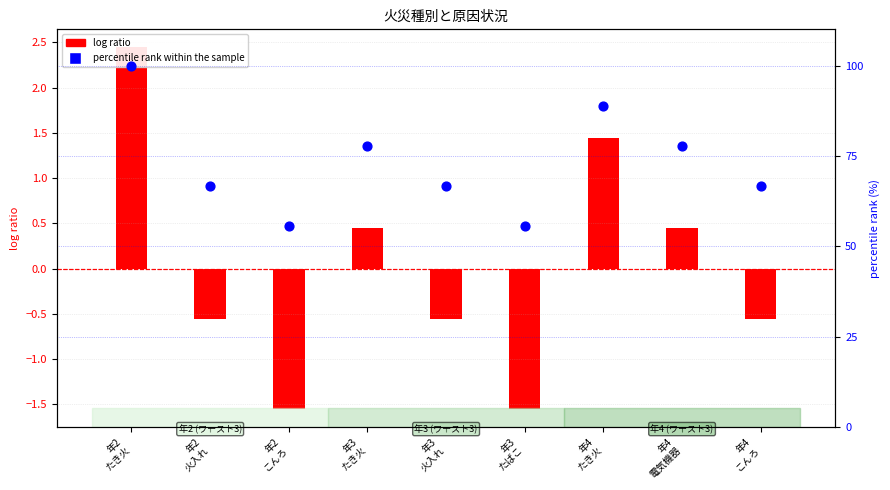

What are all the series names shown in the legend?

log ratio, percentile rank within the sample